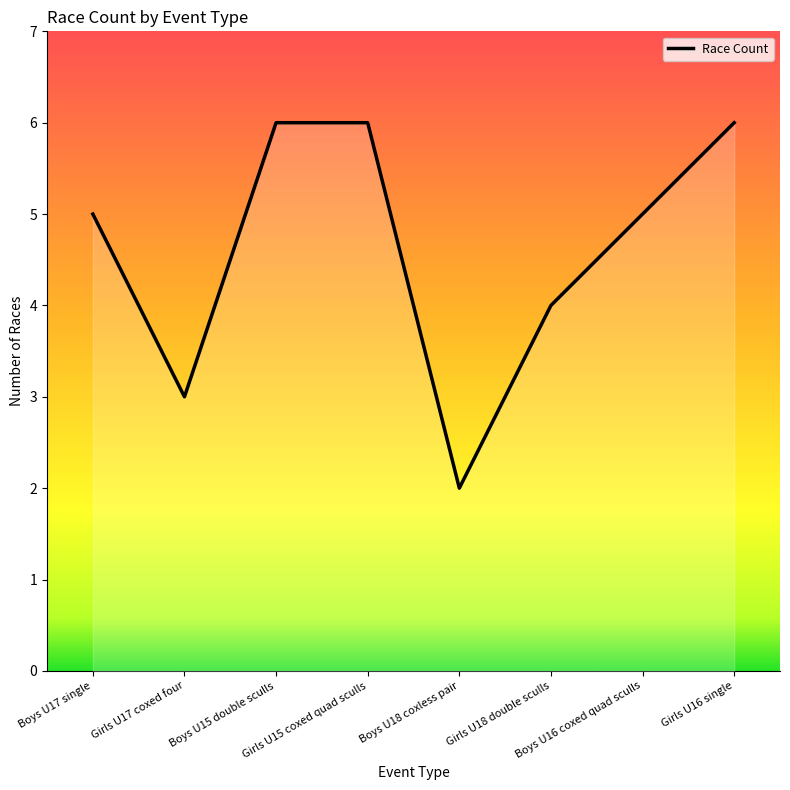

What is the maximum value shown in the chart?

6